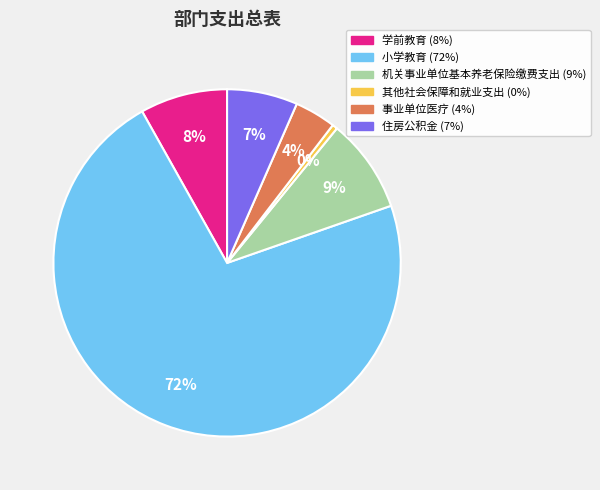

How many segments does this pie chart have?

6